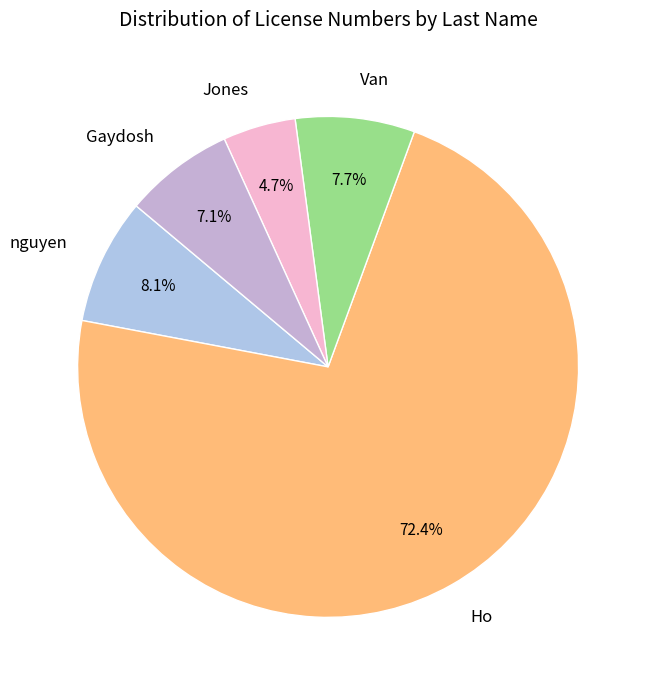

What is the smallest slice in the pie chart?

Jones